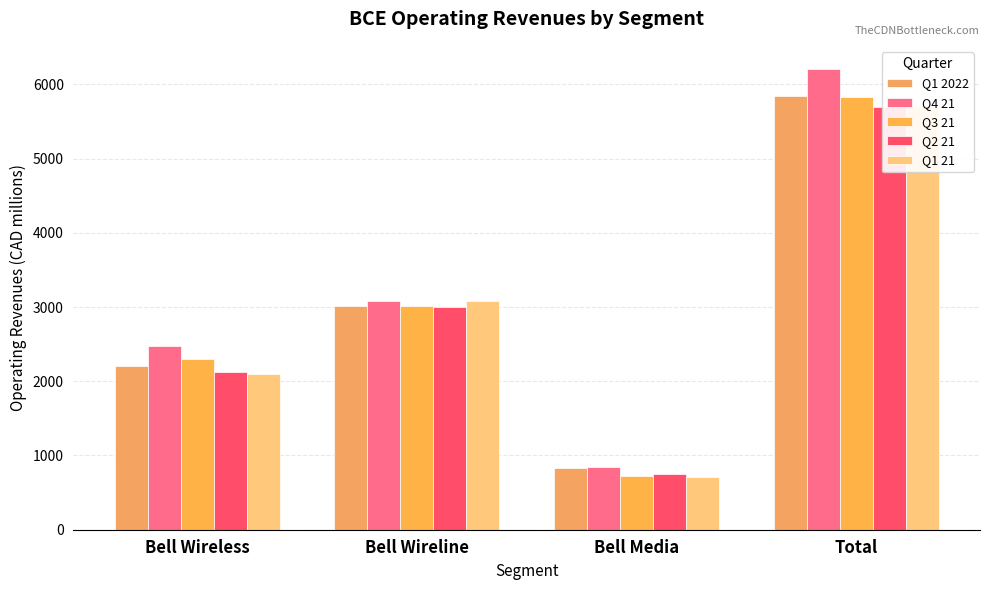

Which category has the lowest value across all series?

Bell Media